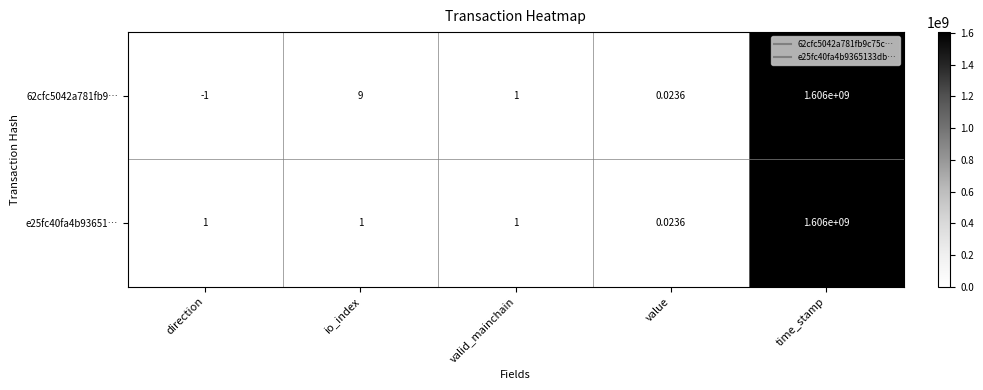

List the labels in order of 62cfc5042a781fb9… value, smallest first.

direction, value, valid_mainchain, io_index, time_stamp